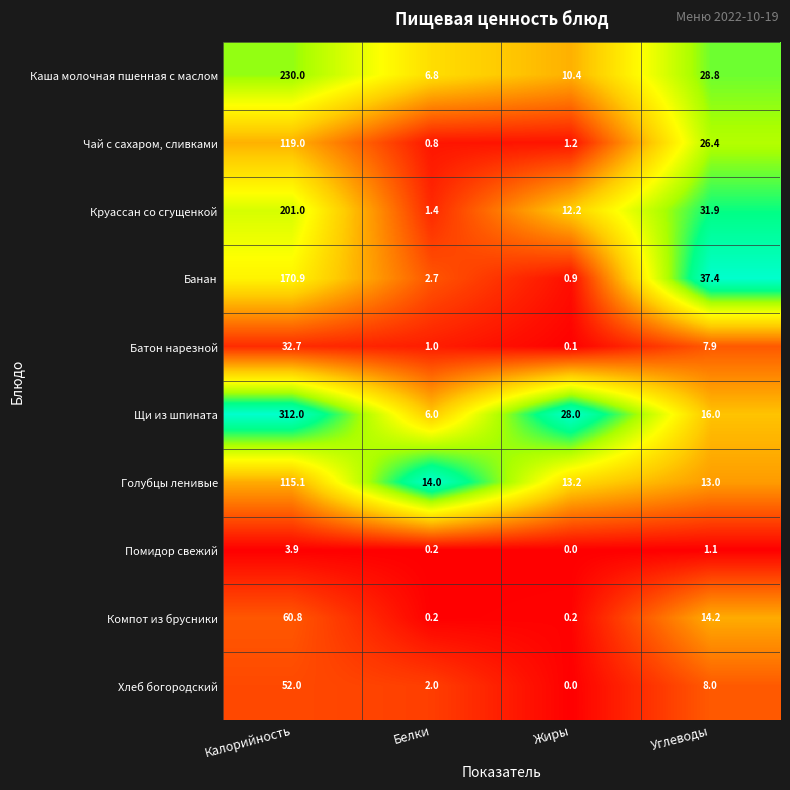

What is the difference between the highest and lowest values at Жиры?

28.0